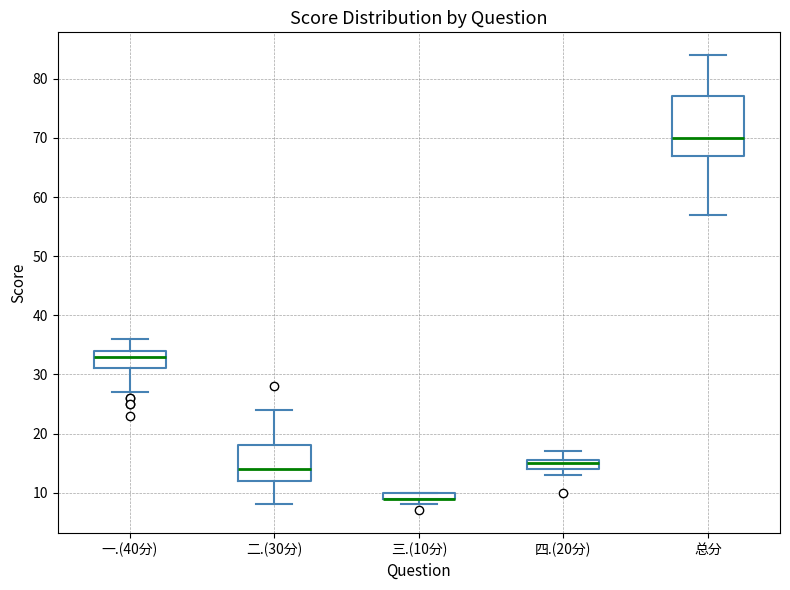

Which box is the tallest, from its lower edge to its upper edge?

总分